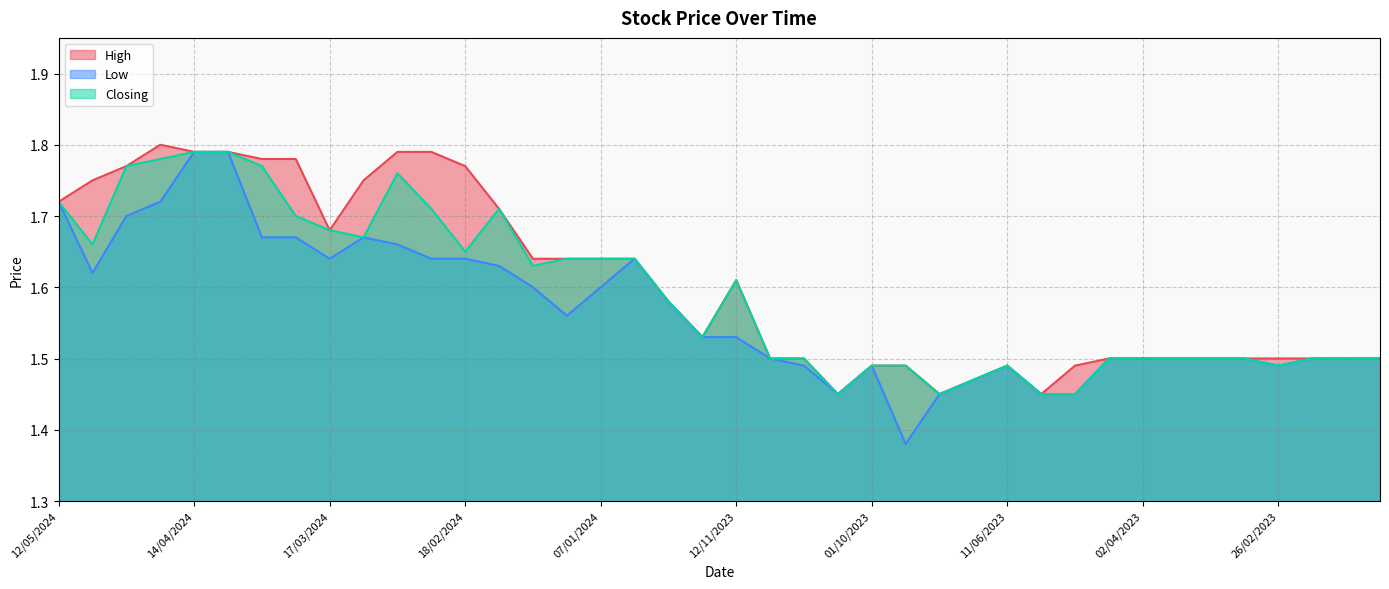

Reading left to right, list all the values displayed in this chart.

High: 12/05/2024=1.7	05/05/2024=1.8	28/04/2024=1.8	21/04/2024=1.8	14/04/2024=1.8	07/04/2024=1.8	31/03/2024=1.8	24/03/2024=1.8	17/03/2024=1.7	10/03/2024=1.8	03/03/2024=1.8	25/02/2024=1.8	18/02/2024=1.8	11/02/2024=1.7	04/02/2024=1.6	28/01/2024=1.6	07/01/2024=1.6	31/12/2023=1.6	24/12/2023=1.6	17/12/2023=1.5	12/11/2023=1.6	05/11/2023=1.5	29/10/2023=1.5	15/10/2023=1.4	01/10/2023=1.5	10/09/2023=1.5	06/08/2023=1.4	30/07/2023=1.5	11/06/2023=1.5	28/05/2023=1.4	21/05/2023=1.5	09/04/2023=1.5	02/04/2023=1.5	26/03/2023=1.5	19/03/2023=1.5	05/03/2023=1.5	26/02/2023=1.5	12/02/2023=1.5	29/01/2023=1.5	02/01/2023=1.5
Low: 12/05/2024=1.7	05/05/2024=1.6	28/04/2024=1.7	21/04/2024=1.7	14/04/2024=1.8	07/04/2024=1.8	31/03/2024=1.7	24/03/2024=1.7	17/03/2024=1.6	10/03/2024=1.7	03/03/2024=1.7	25/02/2024=1.6	18/02/2024=1.6	11/02/2024=1.6	04/02/2024=1.6	28/01/2024=1.6	07/01/2024=1.6	31/12/2023=1.6	24/12/2023=1.6	17/12/2023=1.5	12/11/2023=1.5	05/11/2023=1.5	29/10/2023=1.5	15/10/2023=1.4	01/10/2023=1.5	10/09/2023=1.4	06/08/2023=1.4	30/07/2023=1.5	11/06/2023=1.5	28/05/2023=1.4	21/05/2023=1.4	09/04/2023=1.5	02/04/2023=1.5	26/03/2023=1.5	19/03/2023=1.5	05/03/2023=1.5	26/02/2023=1.5	12/02/2023=1.5	29/01/2023=1.5	02/01/2023=1.5
Closing: 12/05/2024=1.7	05/05/2024=1.7	28/04/2024=1.8	21/04/2024=1.8	14/04/2024=1.8	07/04/2024=1.8	31/03/2024=1.8	24/03/2024=1.7	17/03/2024=1.7	10/03/2024=1.7	03/03/2024=1.8	25/02/2024=1.7	18/02/2024=1.6	11/02/2024=1.7	04/02/2024=1.6	28/01/2024=1.6	07/01/2024=1.6	31/12/2023=1.6	24/12/2023=1.6	17/12/2023=1.5	12/11/2023=1.6	05/11/2023=1.5	29/10/2023=1.5	15/10/2023=1.4	01/10/2023=1.5	10/09/2023=1.5	06/08/2023=1.4	30/07/2023=1.5	11/06/2023=1.5	28/05/2023=1.4	21/05/2023=1.4	09/04/2023=1.5	02/04/2023=1.5	26/03/2023=1.5	19/03/2023=1.5	05/03/2023=1.5	26/02/2023=1.5	12/02/2023=1.5	29/01/2023=1.5	02/01/2023=1.5